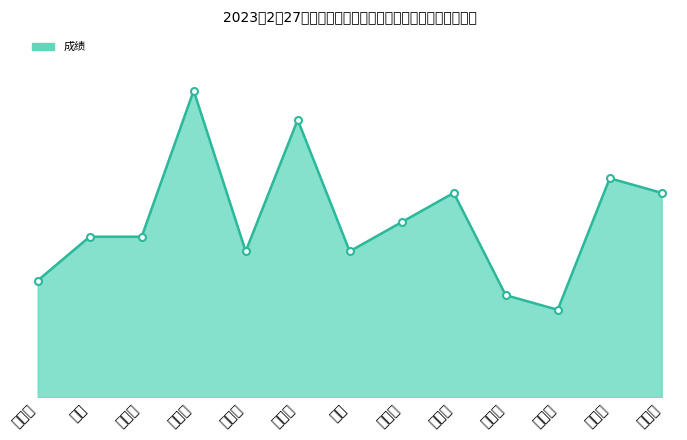

How many interior local valleys (lower than both neighbors) does the data have?

3